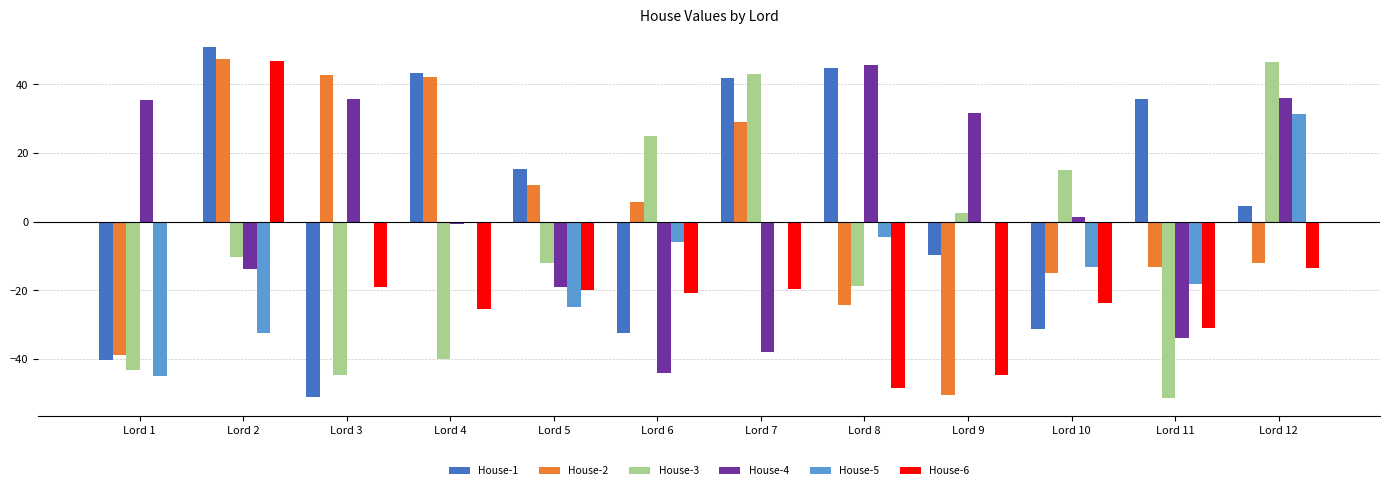

The House-1 series shows -34.7 at Lord 3. True or false?

False